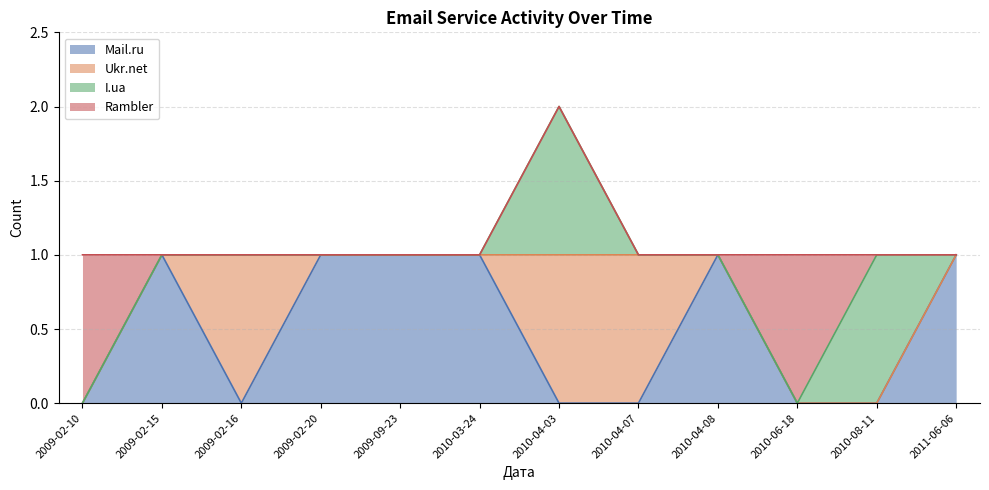

How many lines are shown in the chart?

4